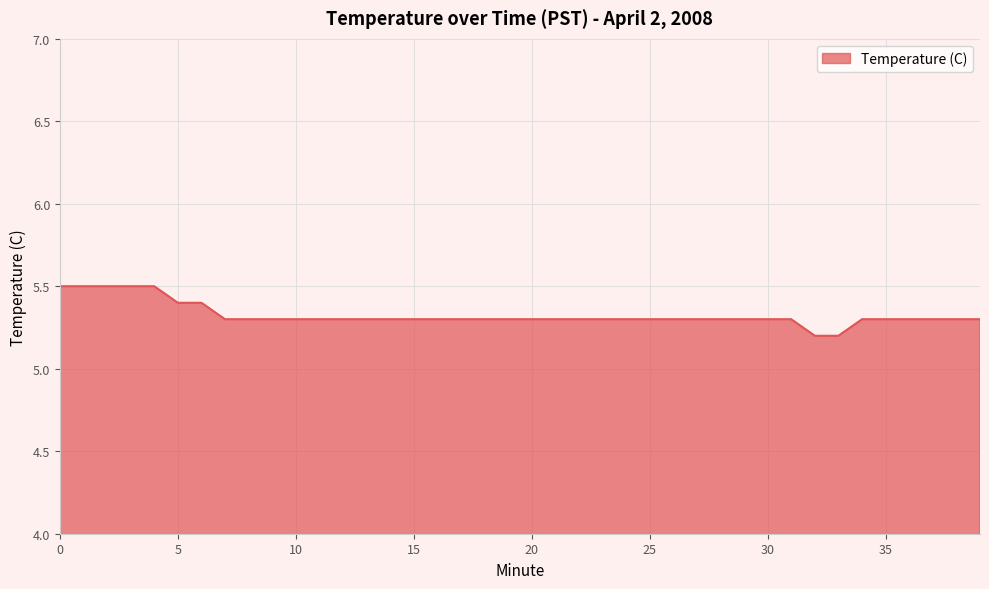

What is the difference between the maximum and minimum values?

0.3